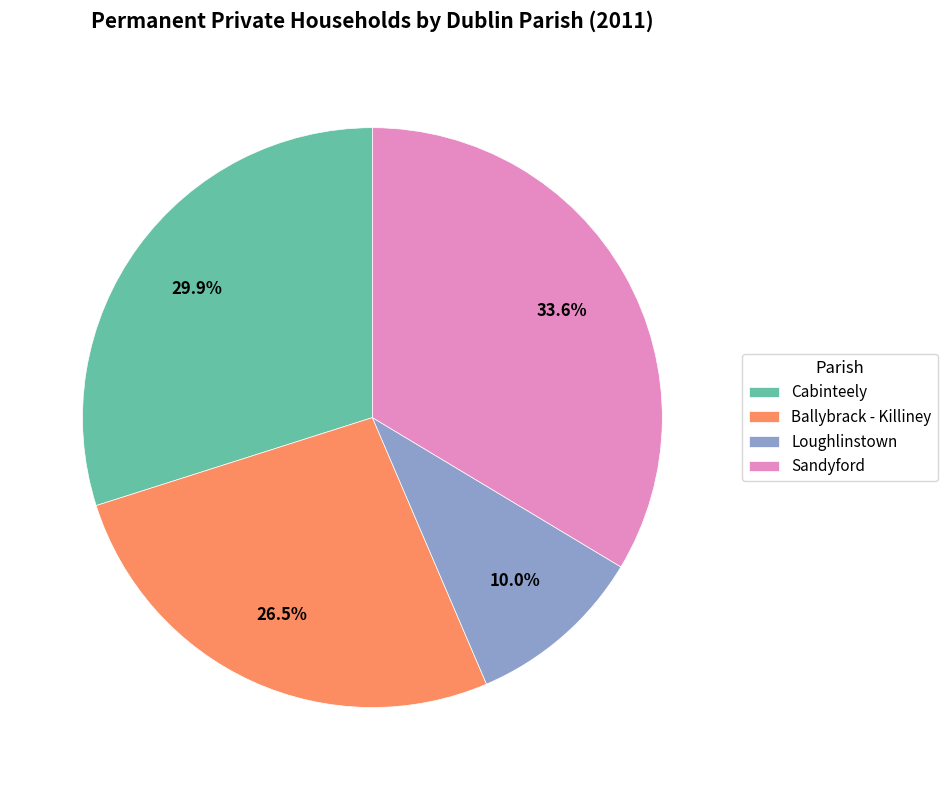

To the nearest percent, what portion does Sandyford represent?

34%